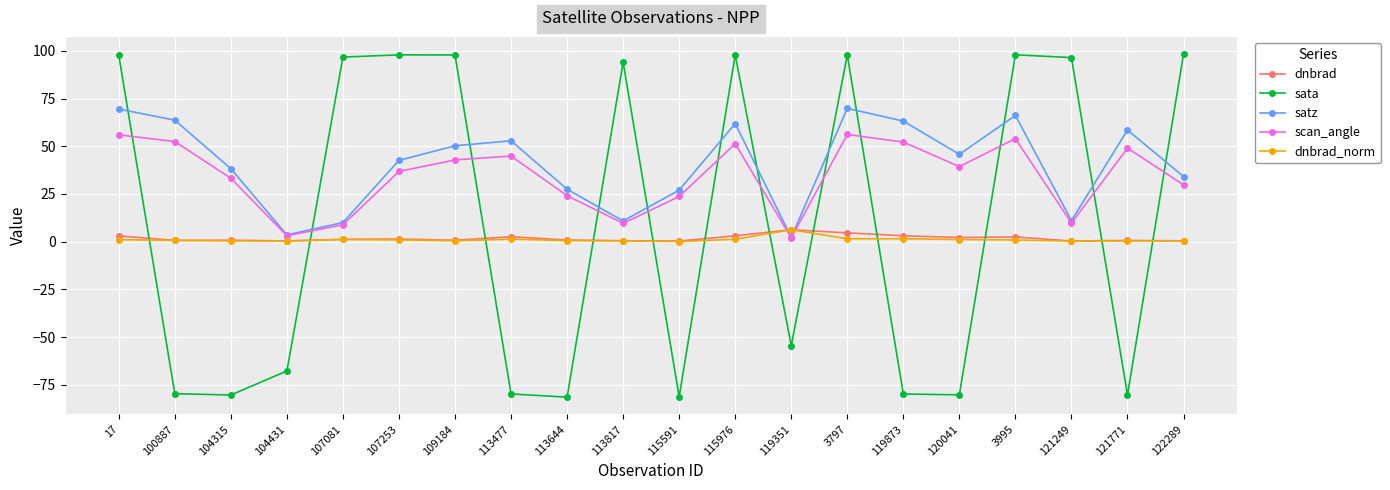

What is the lowest value of the dnbrad_norm series?

0.1